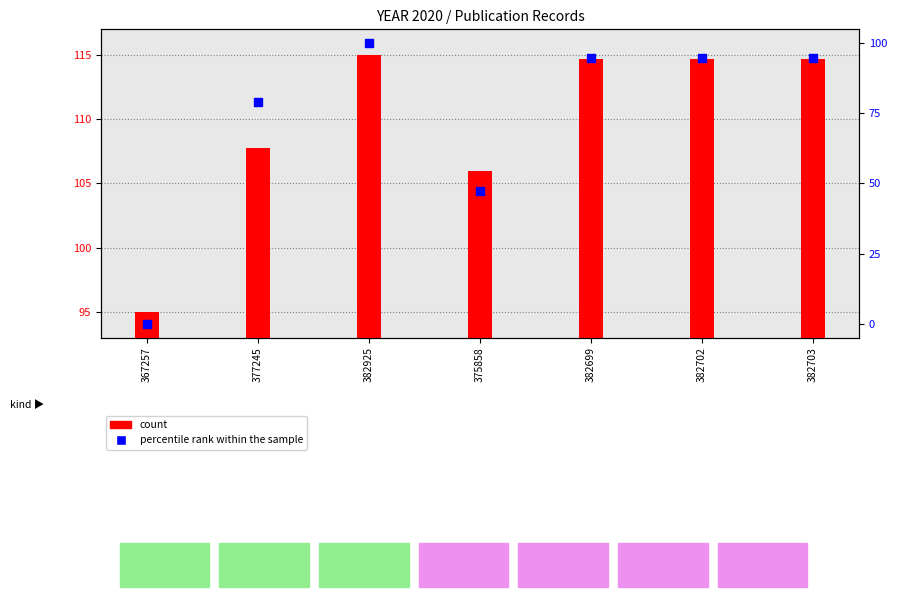

Which series reaches the minimum Y coordinate?

percentile rank within the sample